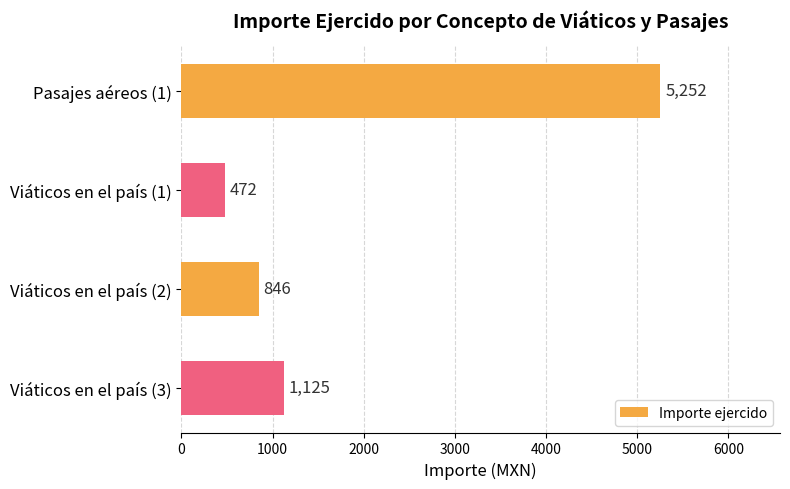

What is the ratio of the value at Viáticos en el país (2) to the value at Viáticos en el país (1)?

1.8